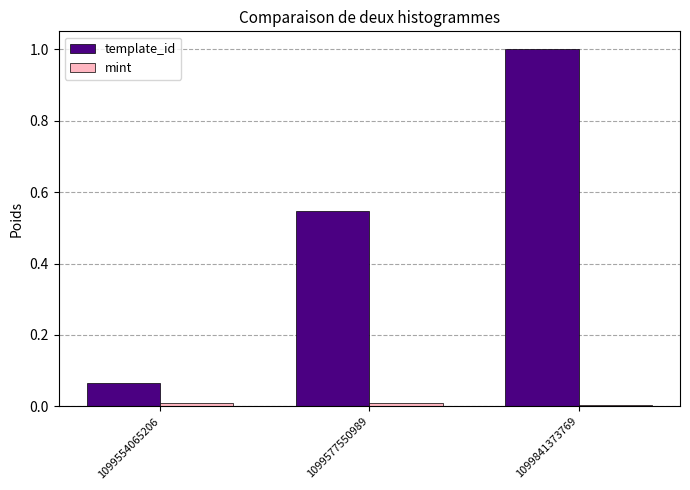

Rank the series by their average value, from highest to lowest.

template_id, mint